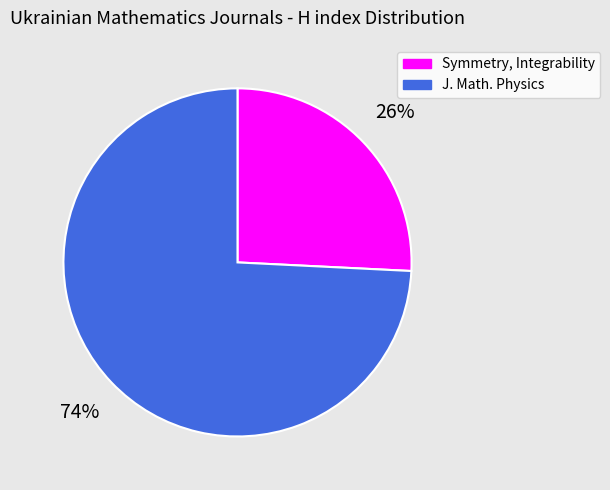

Count the number of slices in the pie.

2